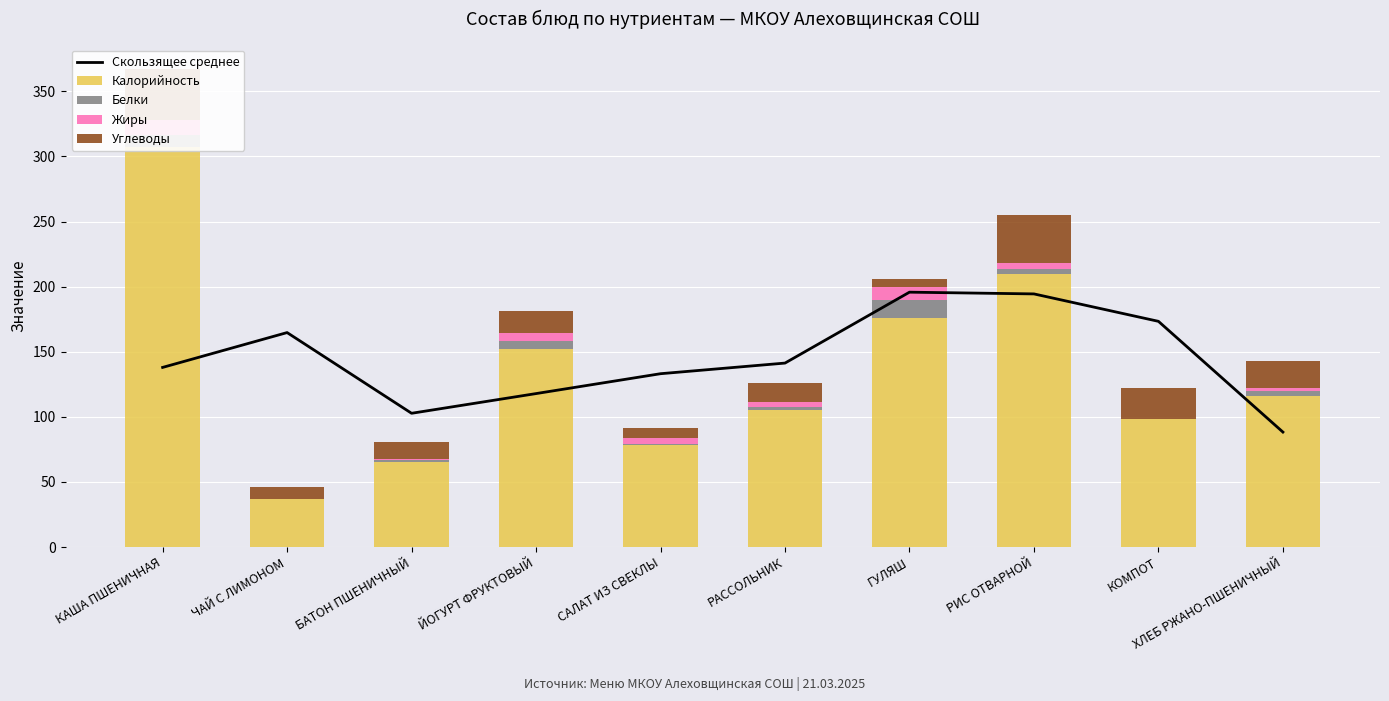

At which label is Скользящее среднее closest to 142?

РАССОЛЬНИК